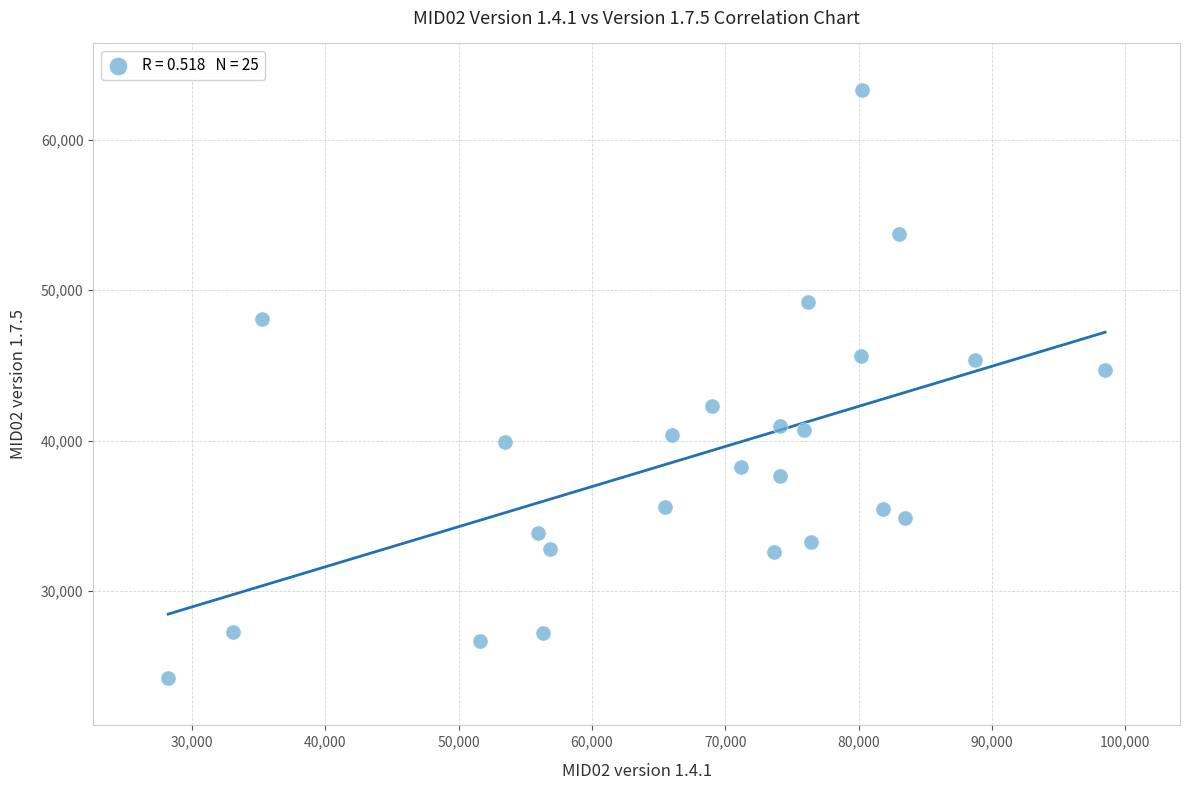

What Y value in the scatter plot is closest to 43738?

44708